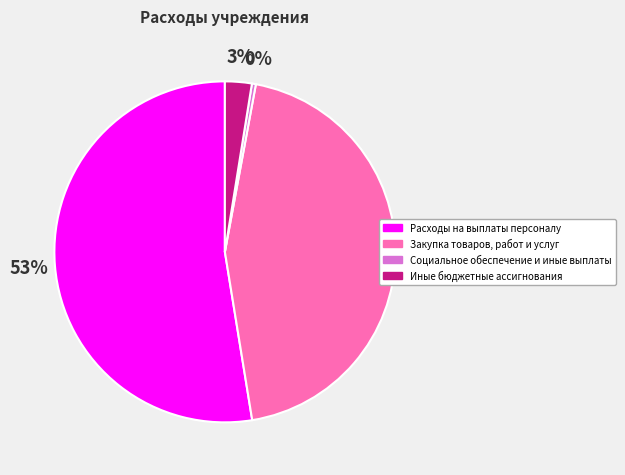

Between Закупка товаров, работ и услуг and Иные бюджетные ассигнования, which is larger?

Закупка товаров, работ и услуг